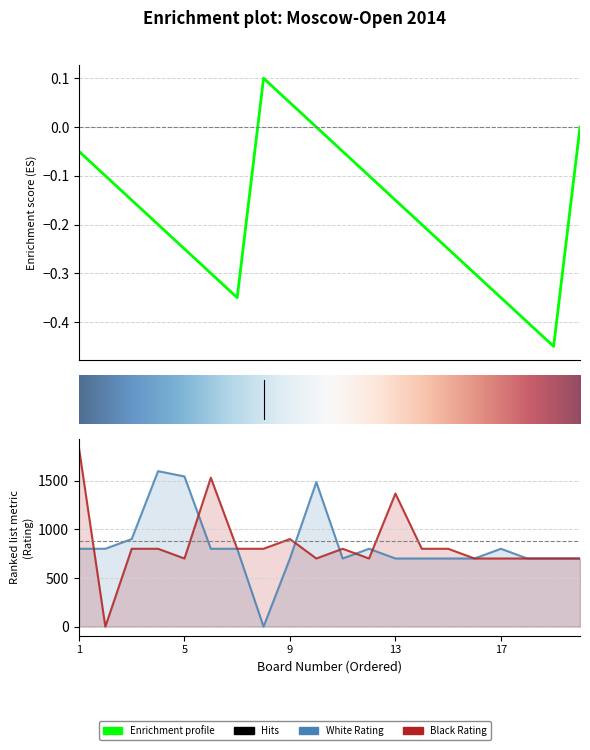

In White Rating, how many points are lower than both neighbors (excluding endpoints)?

2